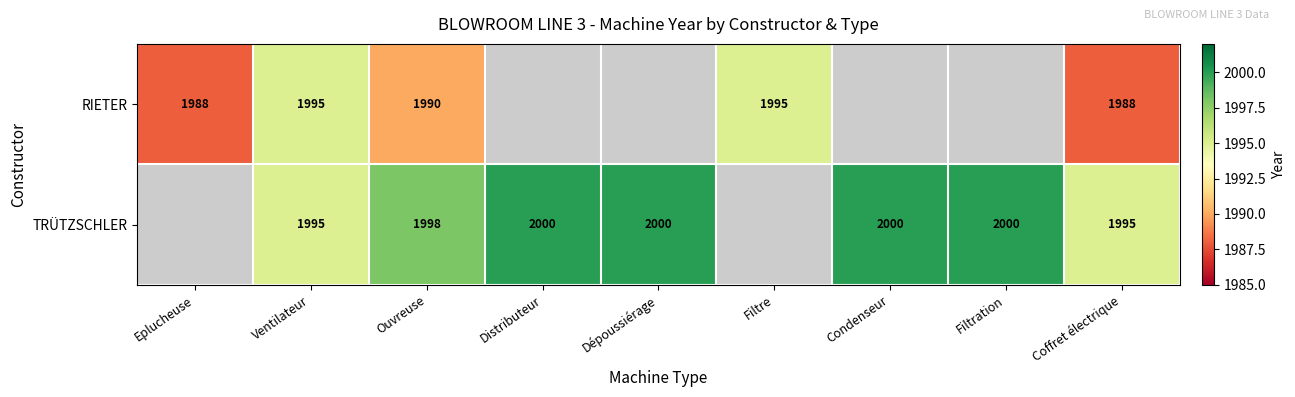

What is the spread (max minus min) of values at Coffret électrique?

7